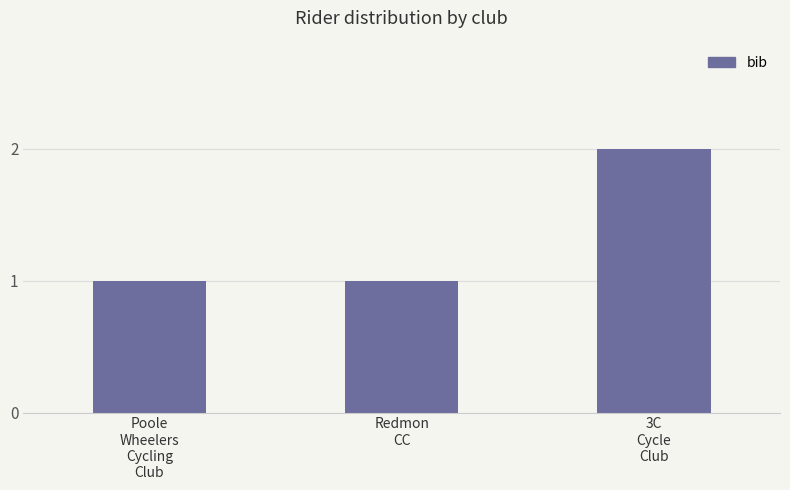

What is the change in value from Redmon
CC to 3C
Cycle
Club?

+1